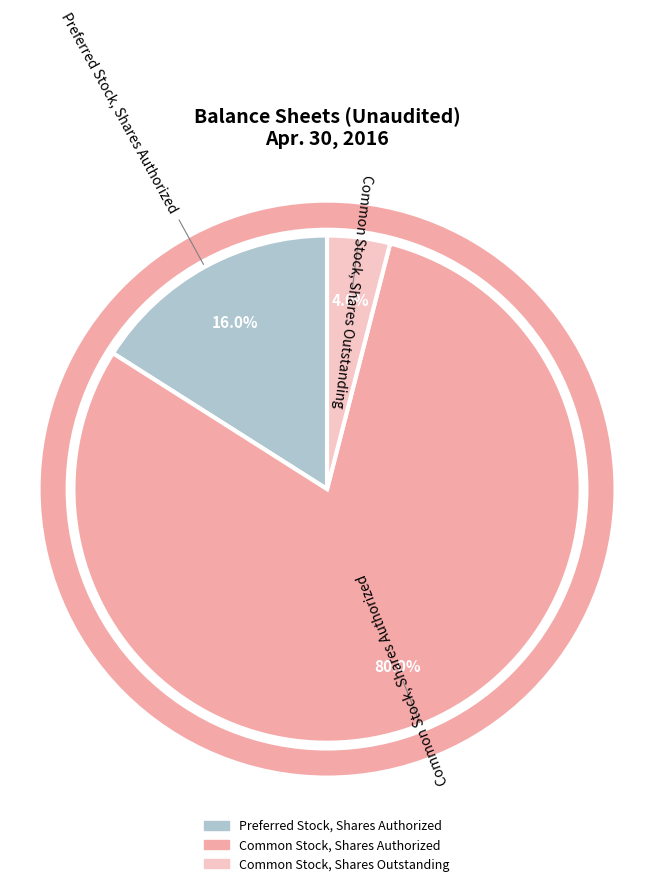

Does any single category account for the majority?

Yes